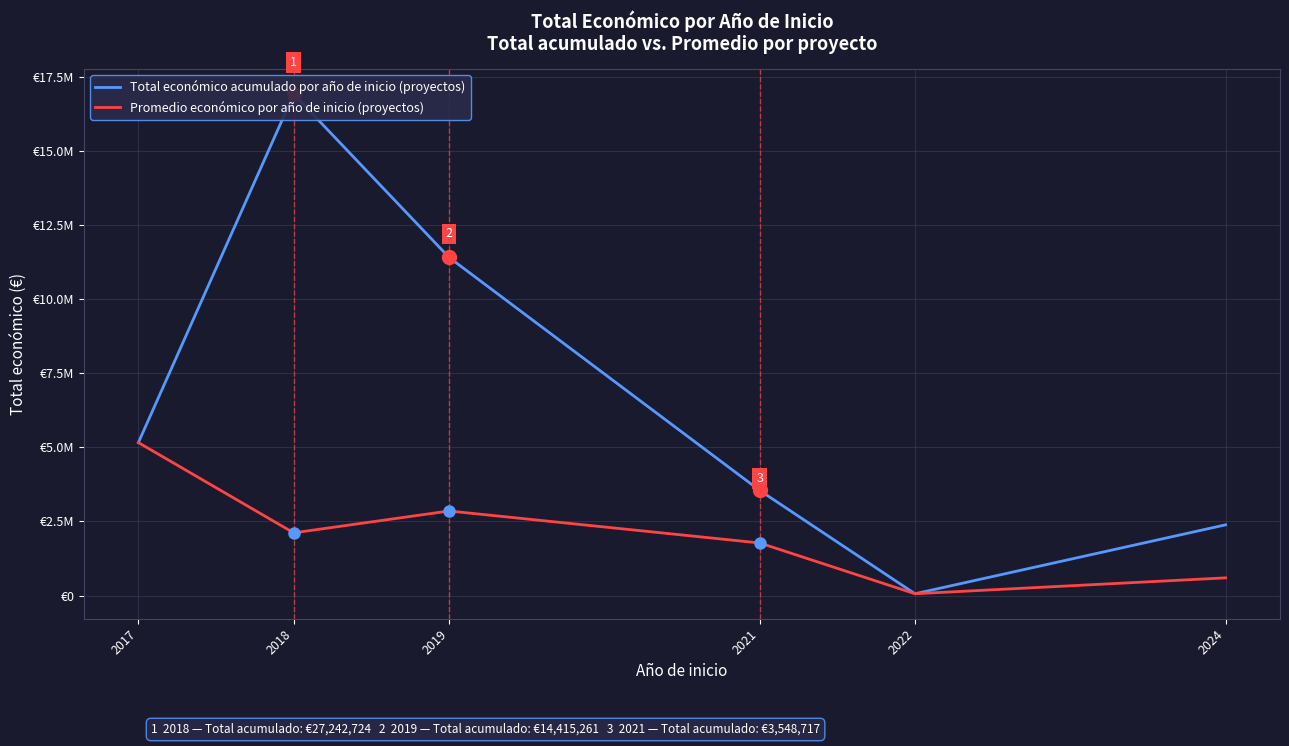

Which category has the highest value in the Total económico acumulado por año de inicio (proyectos) series?

2018